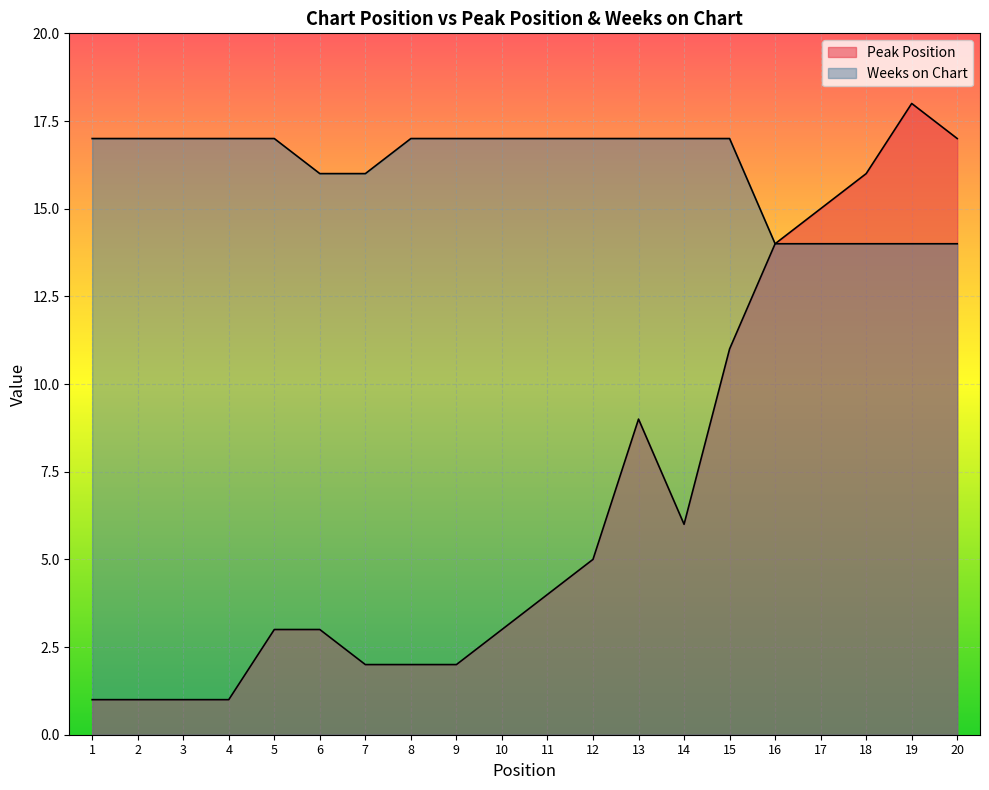

List the series in order of their peak value, lowest first.

Weeks on Chart, Peak Position